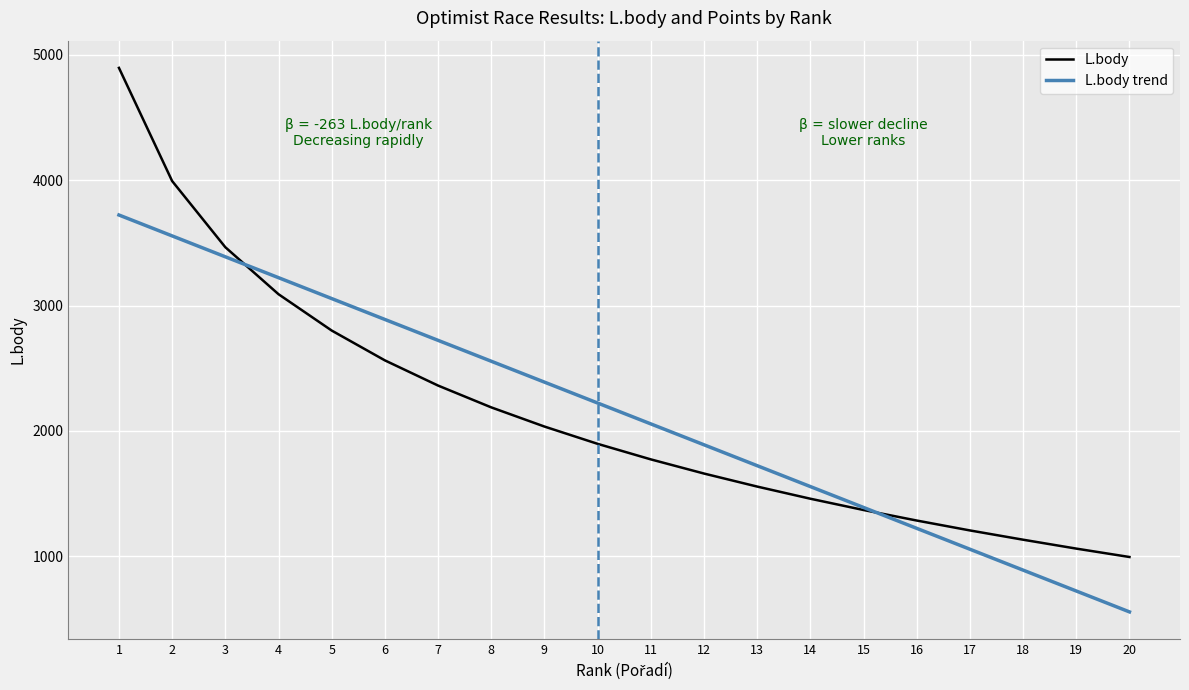

The value of L.body at 20 is 435. True or false?

False